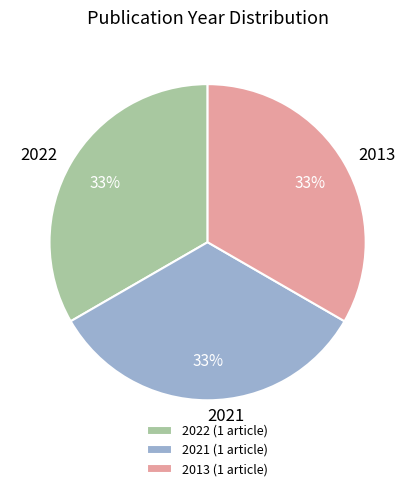

What is the ratio of the value at 2013 to the value at 2022?

1.0